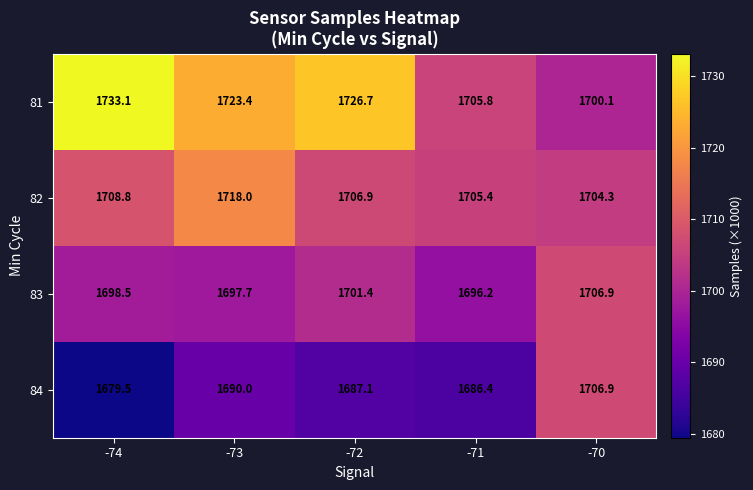

Which series has the largest total across all categories?

81